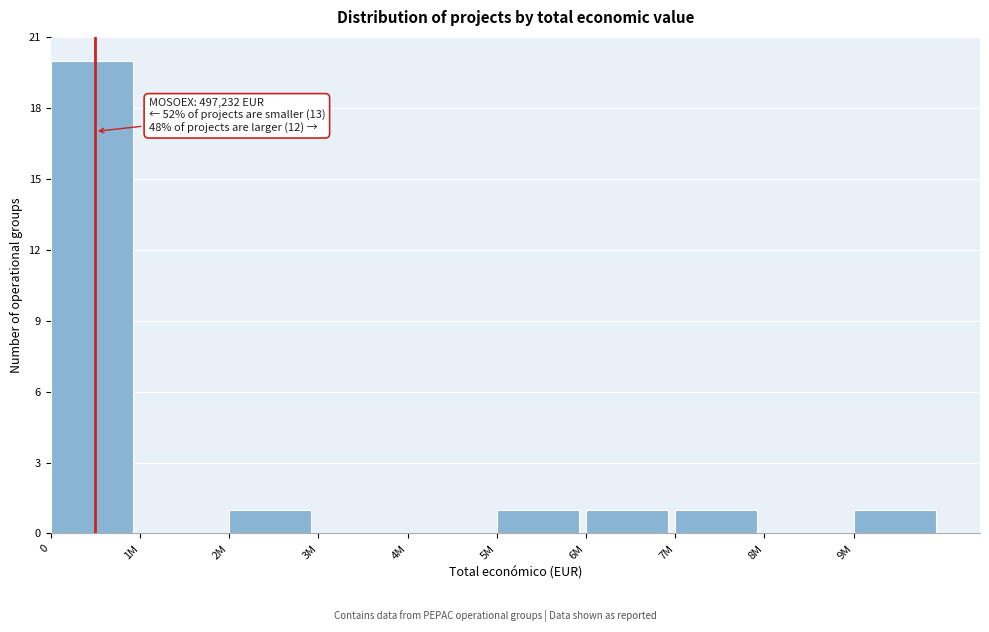

Reading left to right, what are all the values shown in this chart?

0=20	1M=0	2M=1	3M=0	4M=0	5M=1	6M=1	7M=1	8M=0	9M=1